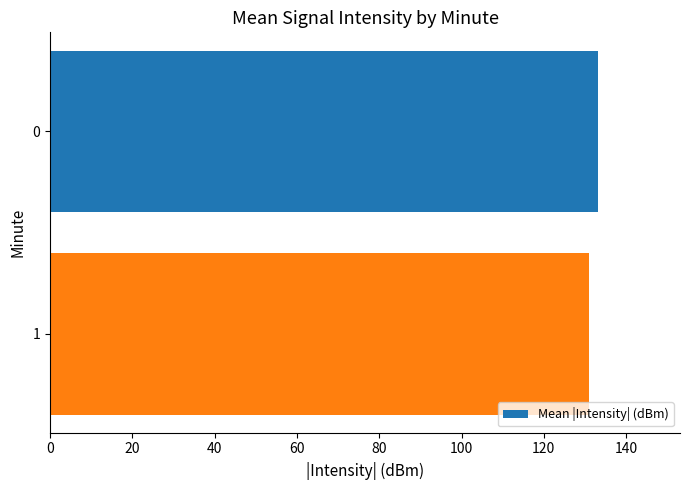

Which label corresponds to the smallest value in the chart?

1